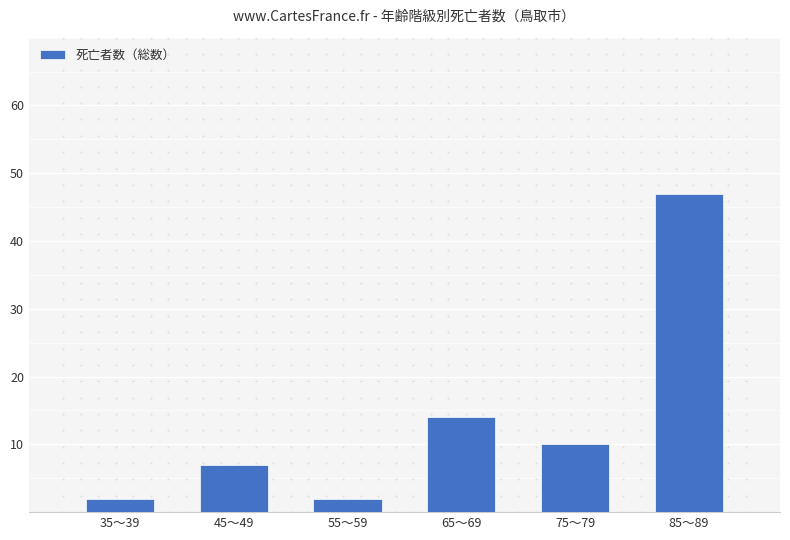

What is the average value?

14